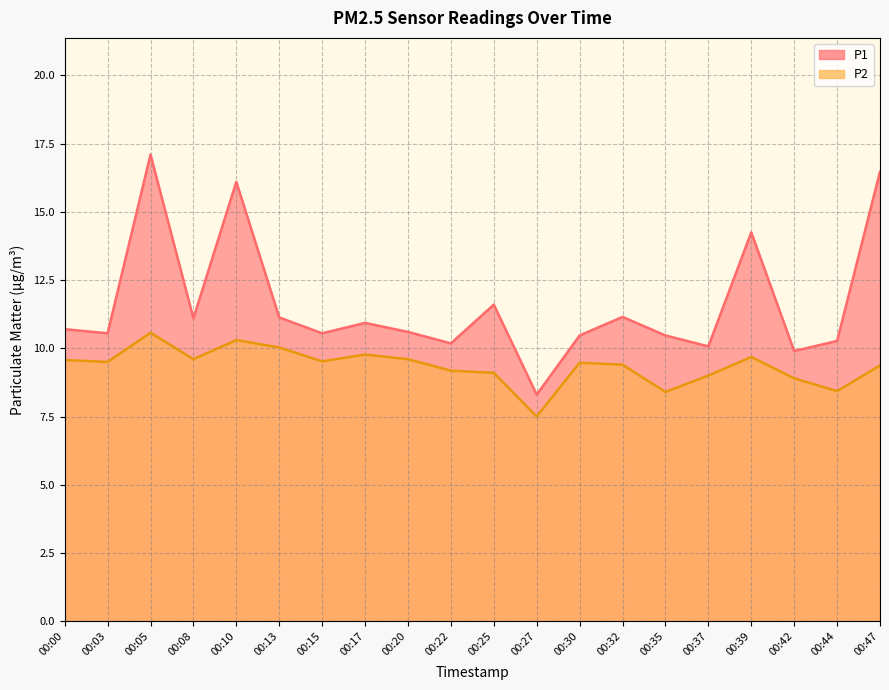

Which series has the largest total across all categories?

P1